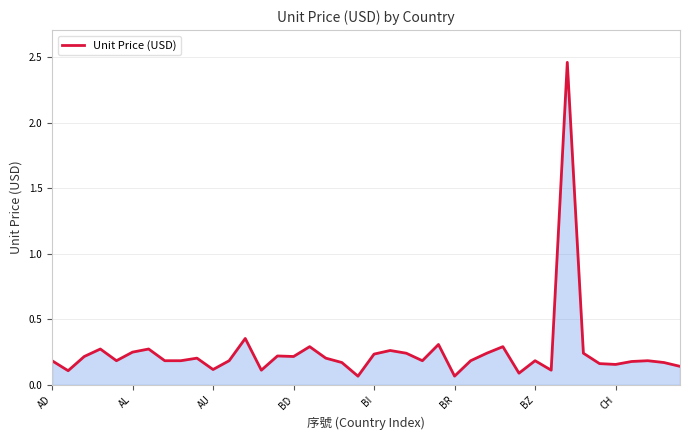

What is the difference between the maximum and minimum values?

2.4